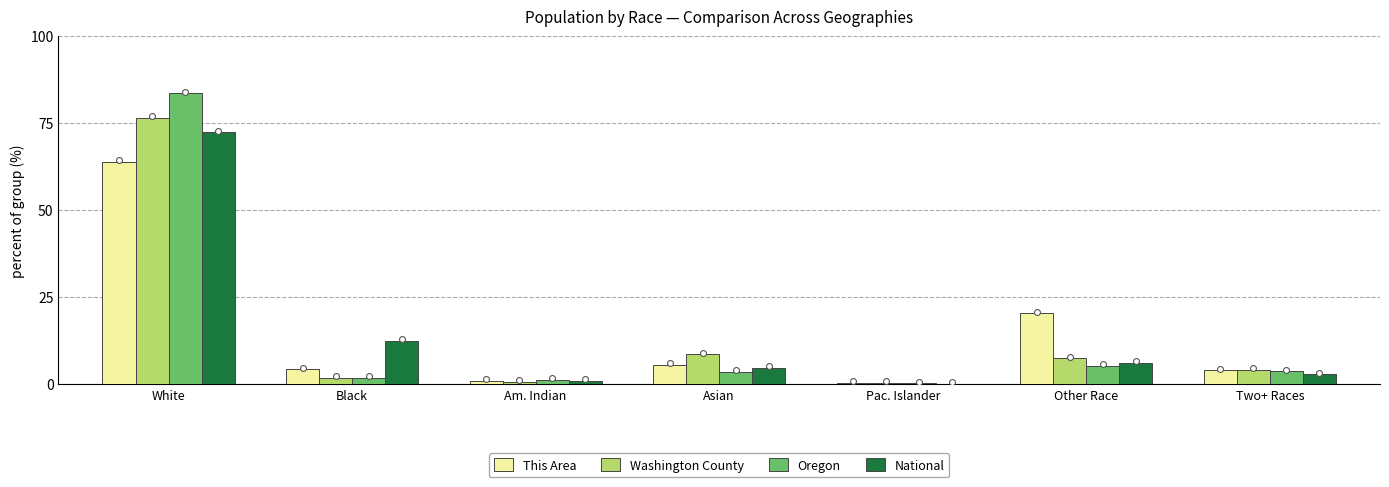

What is the total value across all series at Am. Indian?

4.1